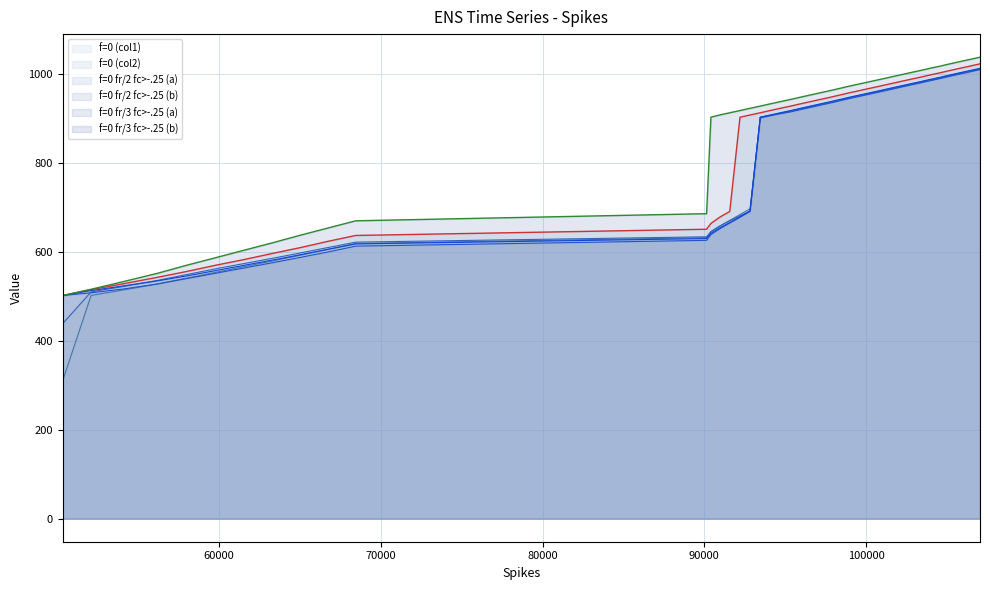

Which series has the widest spread of values?

f=0 (col1)